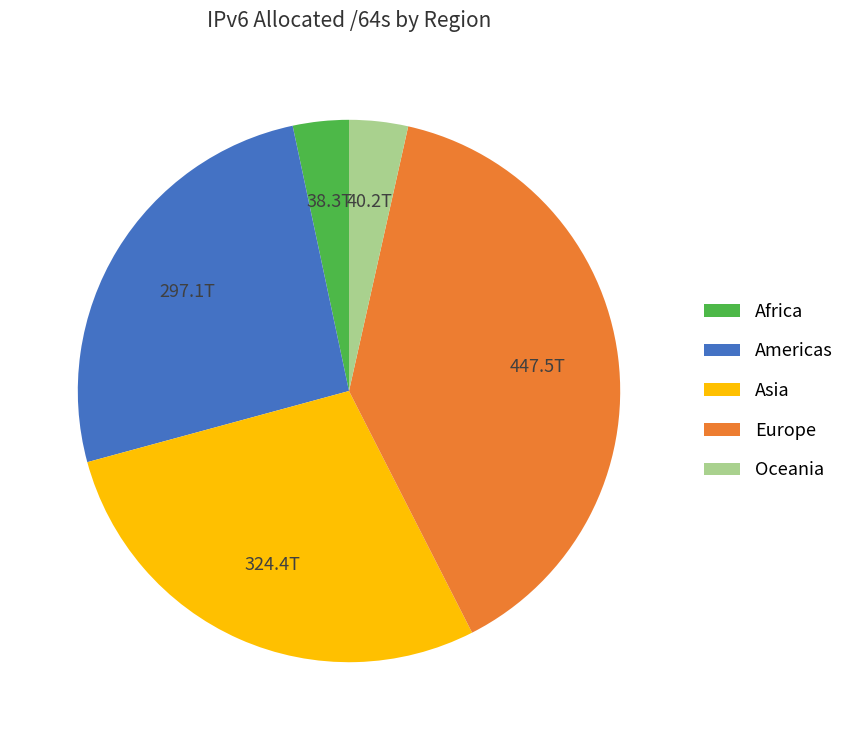

Which category has the biggest portion of the pie?

Europe